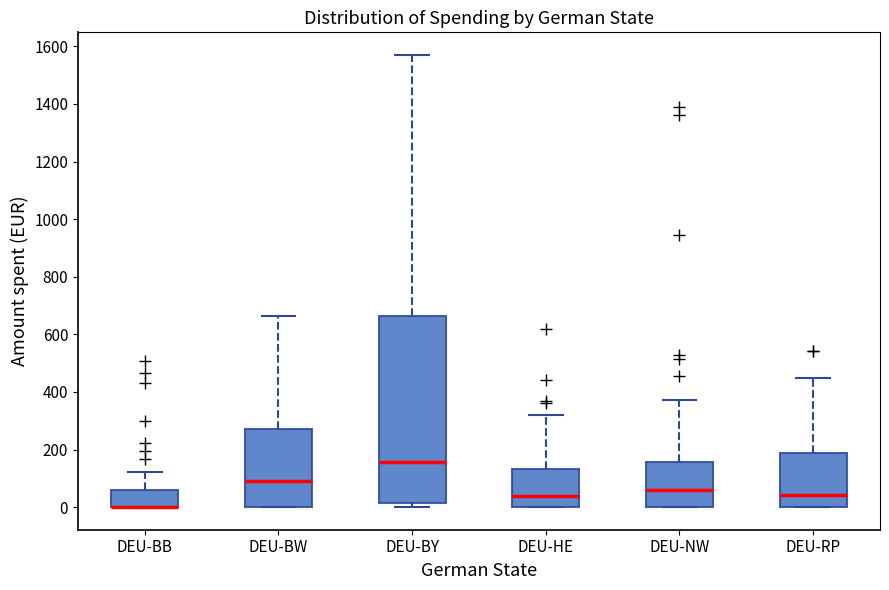

Reading left to right, read every box against the y-axis: the position of its median line, the range the box covers, and the ends of its whiskers. The values are not printed on the chart, so give them approximately, as read against the axis.

DEU-BB: median 0 (drawn on the box's lower edge), box 0 to 60, whiskers 0 to 120
DEU-BW: median 100, box 0 to 280, whiskers 0 to 660
DEU-BY: median 160, box 20 to 660, whiskers 0 to 1580
DEU-HE: median 40, box 0 to 140, whiskers 0 to 320
DEU-NW: median 60, box 0 to 160, whiskers 0 to 380
DEU-RP: median 40, box 0 to 180, whiskers 0 to 440